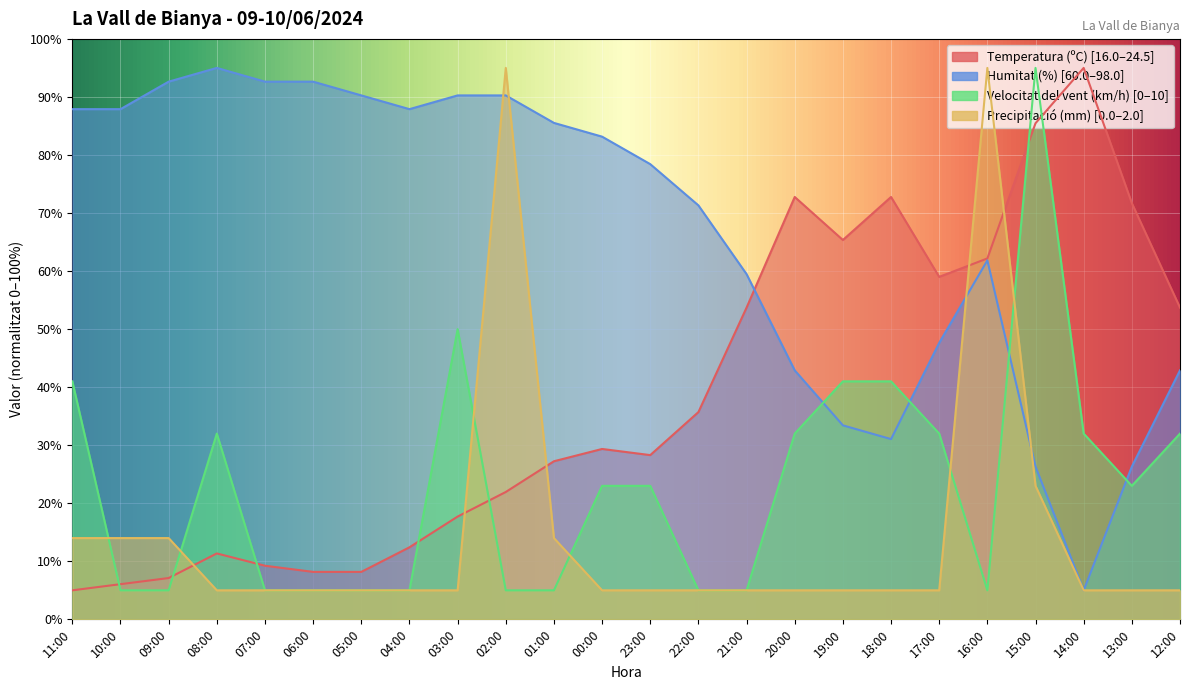

How many interior local peaks does the Humitat (%) series have?

2